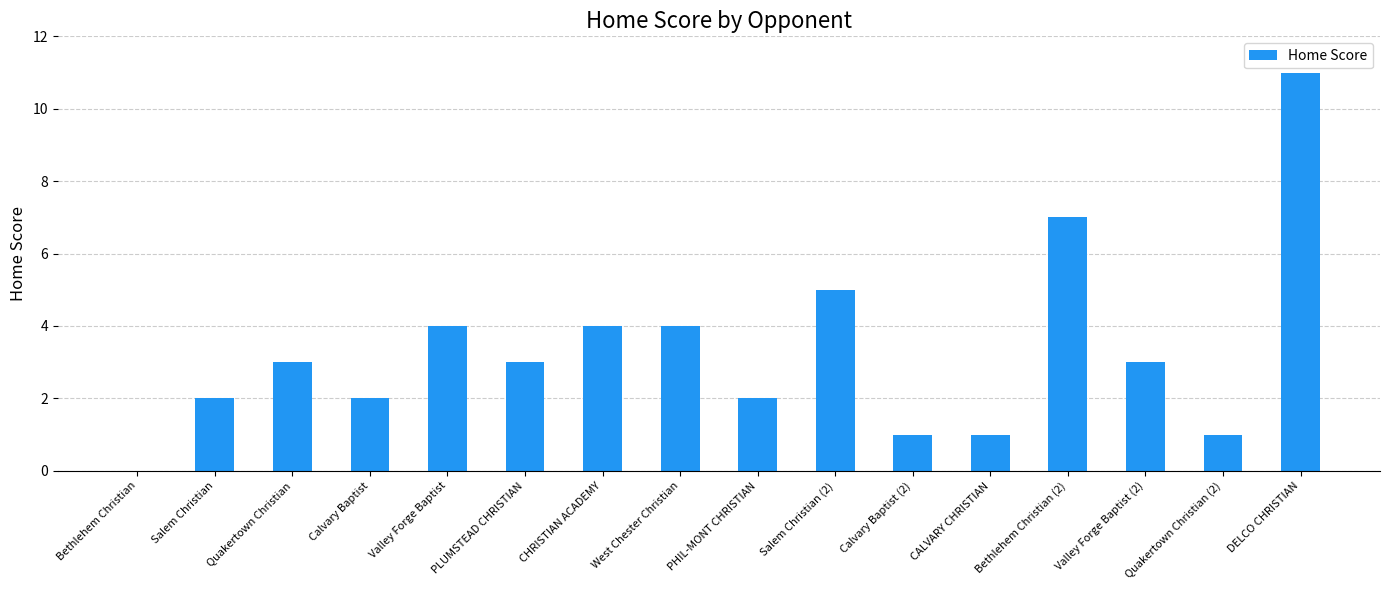

The value at Bethlehem Christian (2) is 2. True or false?

False